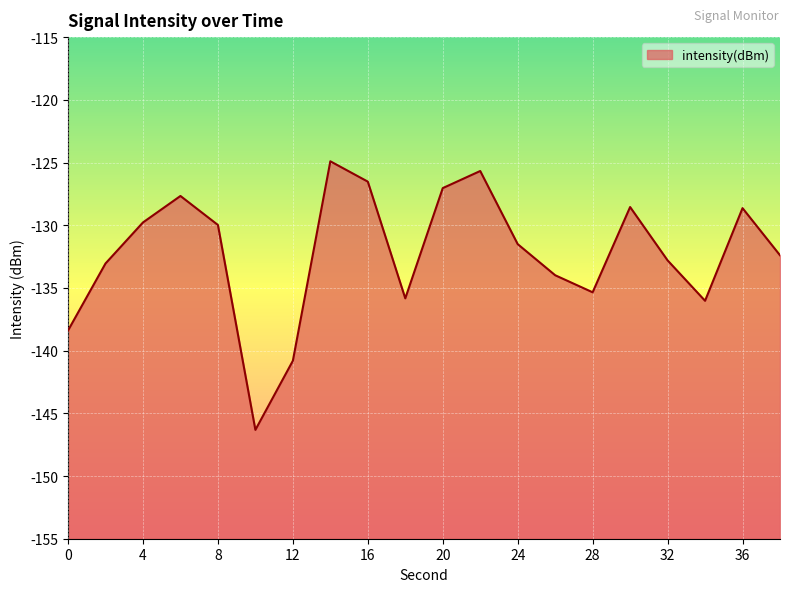

How many categories are shown in the chart?

20